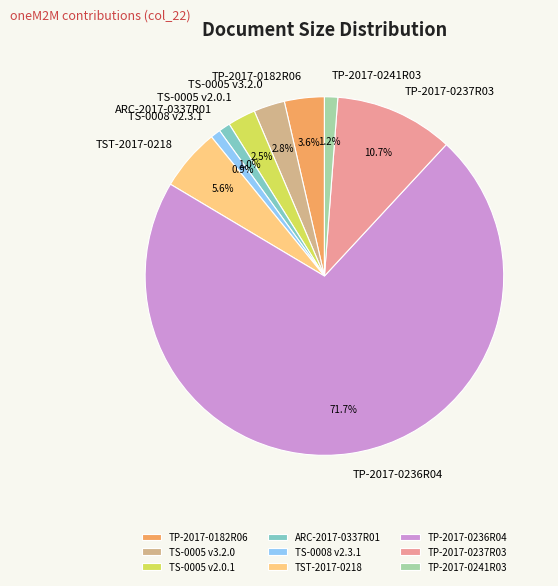

What is the majority slice?

TP-2017-0236R04